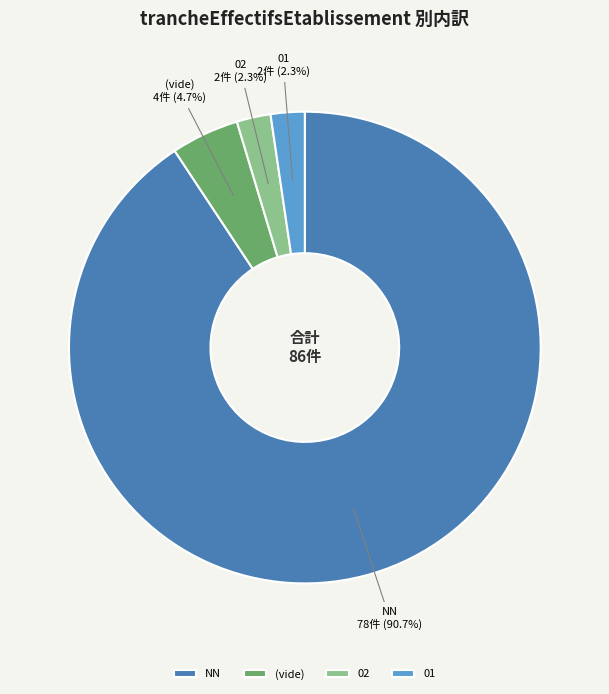

Count the number of slices in the pie.

4